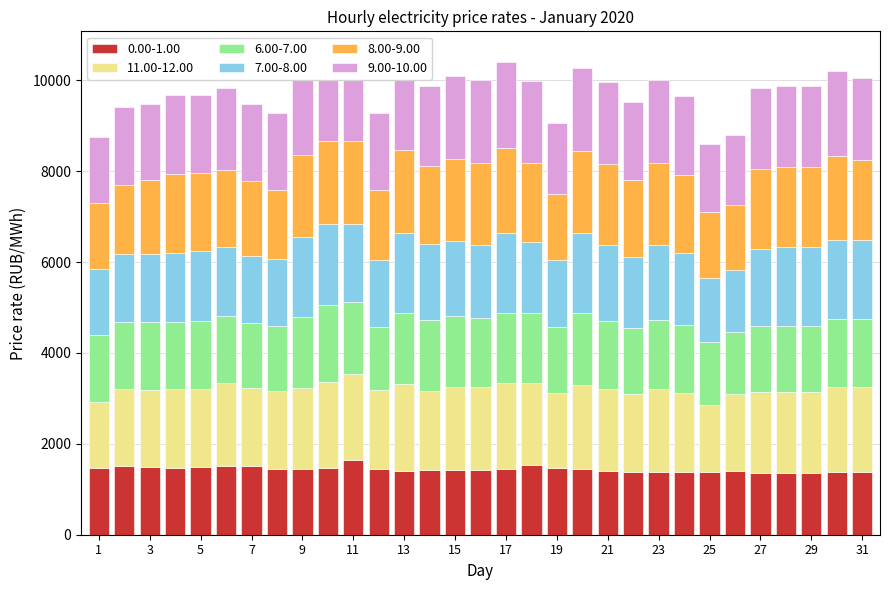

At which category is the sum across all series the highest?

11